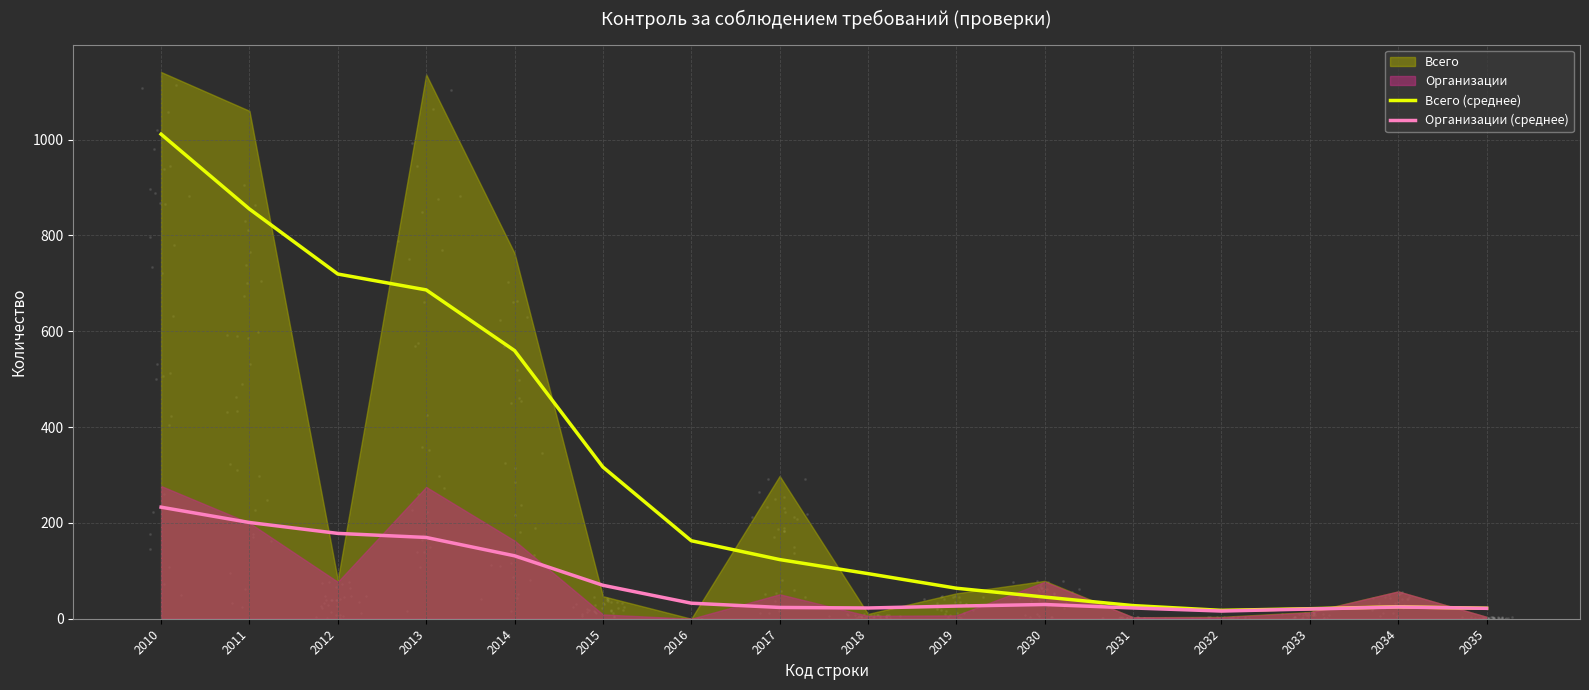

Is it true that Всего (среднее) equals 94.1 at 2018?

True